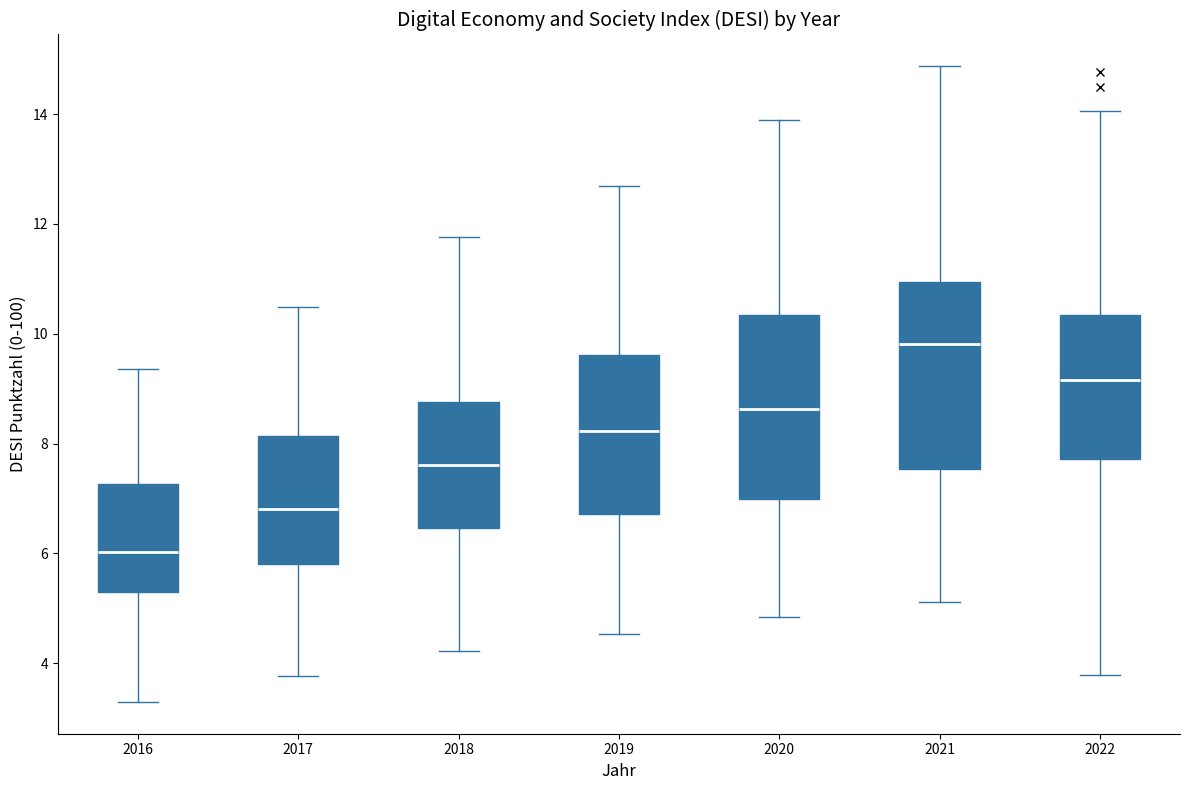

Reading left to right, read every box against the y-axis: the position of its median line, the range the box covers, and the ends of its whiskers. The values are not printed on the chart, so give them approximately, as read against the axis.

2016: median 6.0, box 5.2 to 7.2, whiskers 3.2 to 9.4
2017: median 6.8, box 5.8 to 8.2, whiskers 3.8 to 10.4
2018: median 7.6, box 6.4 to 8.8, whiskers 4.2 to 11.8
2019: median 8.2, box 6.8 to 9.6, whiskers 4.6 to 12.6
2020: median 8.6, box 7.0 to 10.4, whiskers 4.8 to 14.0
2021: median 9.8, box 7.6 to 11.0, whiskers 5.2 to 14.8
2022: median 9.2, box 7.8 to 10.4, whiskers 3.8 to 14.0